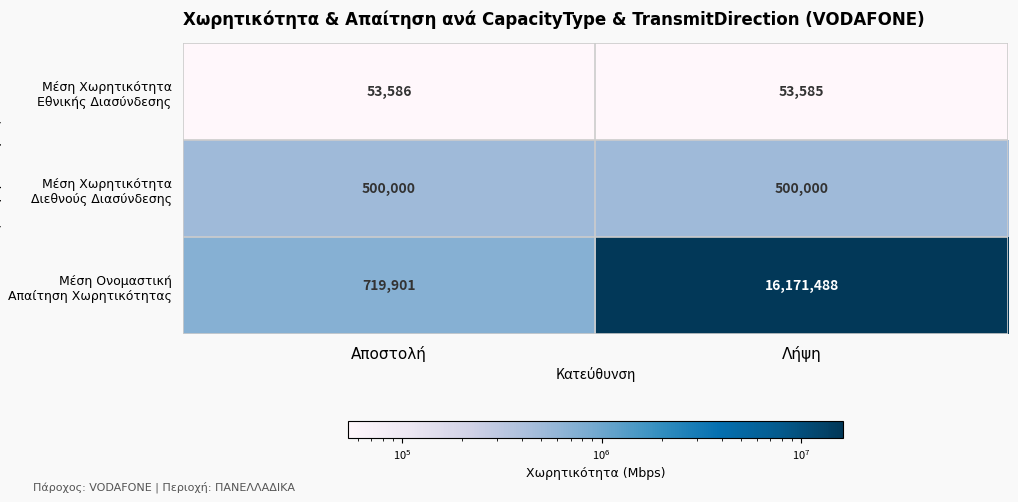

What is the difference between the highest and lowest values at Αποστολή?

666315